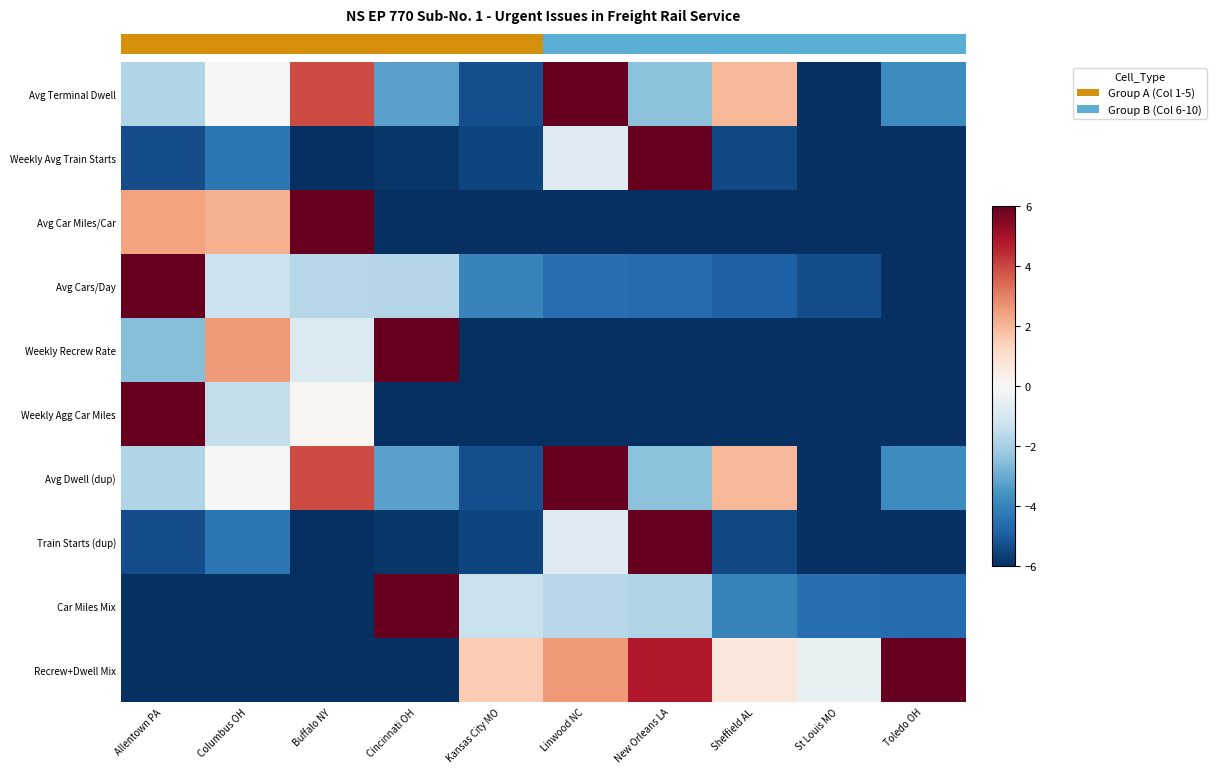

Reading left to right, extract all data points from this chart.

Avg Terminal Dwell: Allentown PA=-1.8	Columbus OH=0.0	Buffalo NY=3.9	Cincinnati OH=-3.3	Kansas City MO=-5.3	Linwood NC=6.0	New Orleans LA=-2.5	Sheffield AL=2.0	St Louis MO=-6.0	Toledo OH=-3.8
Weekly Avg Train Starts: Allentown PA=-5.3	Columbus OH=-4.3	Buffalo NY=-6.0	Cincinnati OH=-5.8	Kansas City MO=-5.5	Linwood NC=-0.8	New Orleans LA=6.0	Sheffield AL=-5.4	St Louis MO=-6.0	Toledo OH=-6.0
Avg Car Miles/Car: Allentown PA=2.4	Columbus OH=2.1	Buffalo NY=6.0	Cincinnati OH=-6.0	Kansas City MO=-6.0	Linwood NC=-6.0	New Orleans LA=-6.0	Sheffield AL=-6.0	St Louis MO=-6.0	Toledo OH=-6.0
Avg Cars/Day: Allentown PA=6.0	Columbus OH=-1.3	Buffalo NY=-1.7	Cincinnati OH=-1.8	Kansas City MO=-4.0	Linwood NC=-4.5	New Orleans LA=-4.6	Sheffield AL=-4.9	St Louis MO=-5.3	Toledo OH=-6.0
Weekly Recrew Rate: Allentown PA=-2.6	Columbus OH=2.6	Buffalo NY=-0.9	Cincinnati OH=6.0	Kansas City MO=-6.0	Linwood NC=-6.0	New Orleans LA=-6.0	Sheffield AL=-6.0	St Louis MO=-6.0	Toledo OH=-6.0
Weekly Agg Car Miles: Allentown PA=6.0	Columbus OH=-1.5	Buffalo NY=0.1	Cincinnati OH=-6.0	Kansas City MO=-6.0	Linwood NC=-6.0	New Orleans LA=-6.0	Sheffield AL=-6.0	St Louis MO=-6.0	Toledo OH=-6.0
Avg Dwell (dup): Allentown PA=-1.8	Columbus OH=0.0	Buffalo NY=3.9	Cincinnati OH=-3.3	Kansas City MO=-5.3	Linwood NC=6.0	New Orleans LA=-2.5	Sheffield AL=2.0	St Louis MO=-6.0	Toledo OH=-3.8
Train Starts (dup): Allentown PA=-5.3	Columbus OH=-4.3	Buffalo NY=-6.0	Cincinnati OH=-5.8	Kansas City MO=-5.5	Linwood NC=-0.8	New Orleans LA=6.0	Sheffield AL=-5.4	St Louis MO=-6.0	Toledo OH=-6.0
Car Miles Mix: Allentown PA=-6.0	Columbus OH=-6.0	Buffalo NY=-6.0	Cincinnati OH=6.0	Kansas City MO=-1.3	Linwood NC=-1.7	New Orleans LA=-1.8	Sheffield AL=-4.0	St Louis MO=-4.5	Toledo OH=-4.6
Recrew+Dwell Mix: Allentown PA=-6.0	Columbus OH=-6.0	Buffalo NY=-6.0	Cincinnati OH=-6.0	Kansas City MO=1.5	Linwood NC=2.6	New Orleans LA=4.8	Sheffield AL=0.7	St Louis MO=-0.5	Toledo OH=6.0